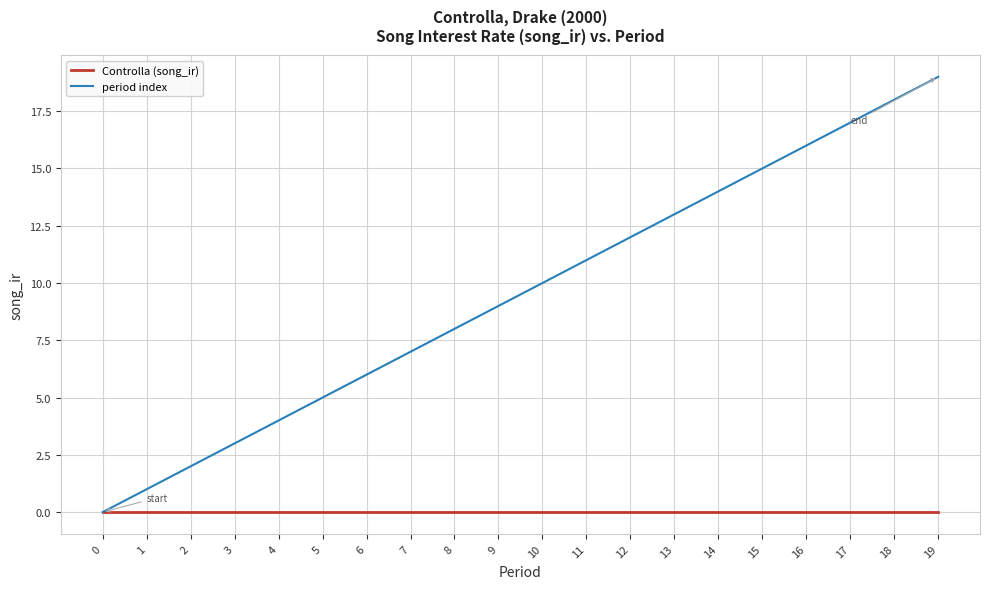

Count the number of categories in the chart.

20